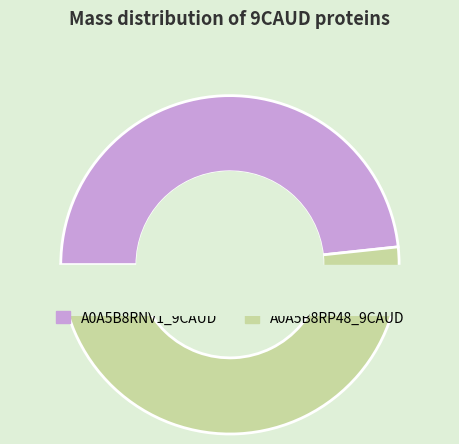

To the nearest percent, what is the difference between the largest and smallest slice percentages?

3%